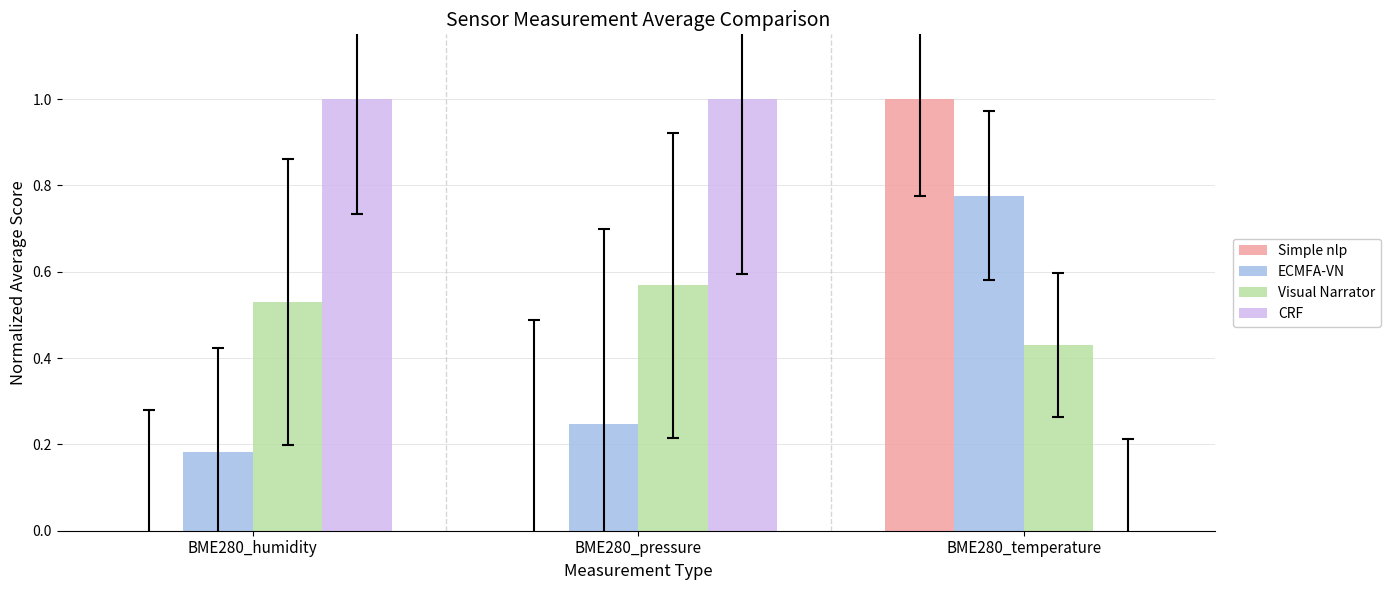

Which series has the largest total across all categories?

CRF